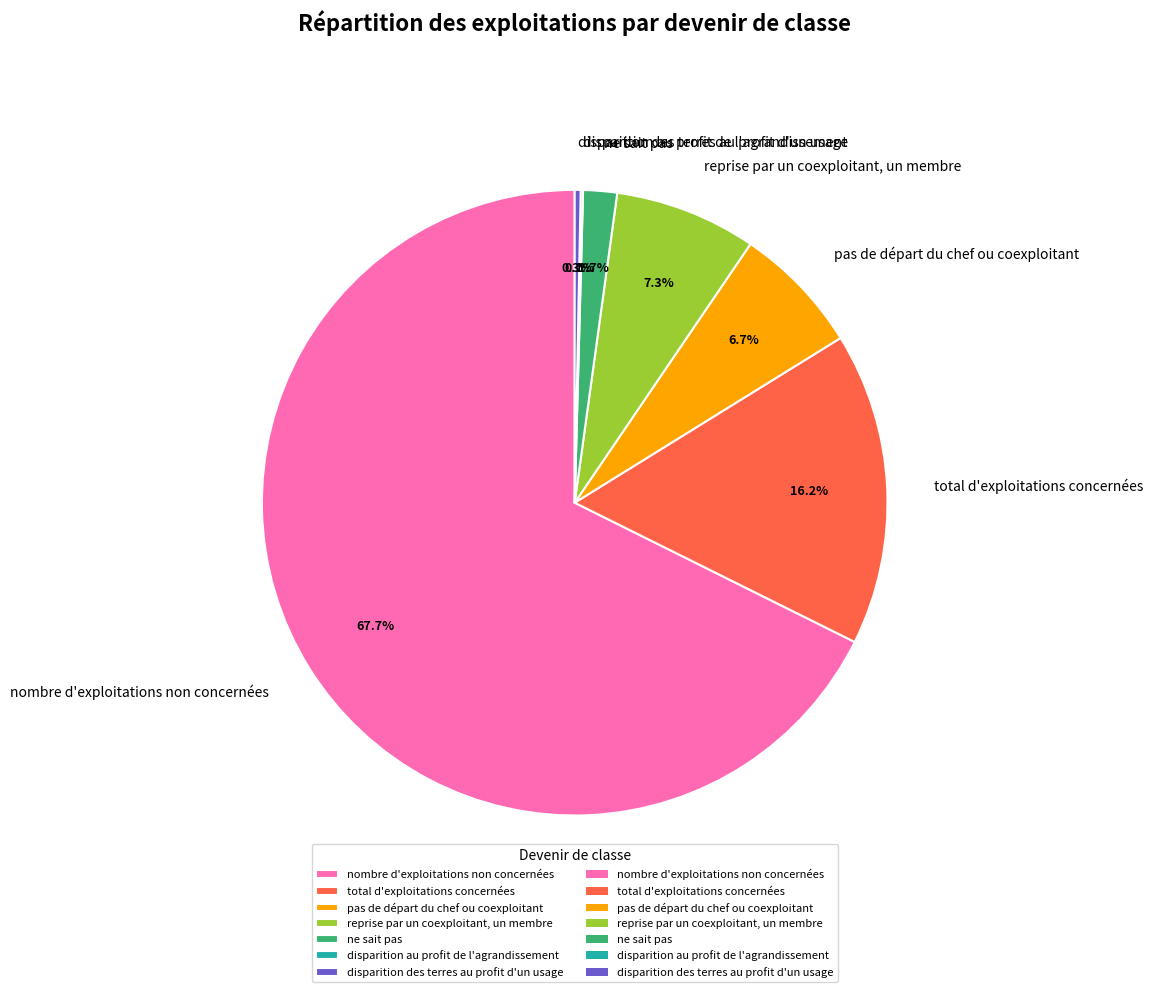

Between disparition des terres au profit d'un usage and total d'exploitations concernées, which is larger?

total d'exploitations concernées